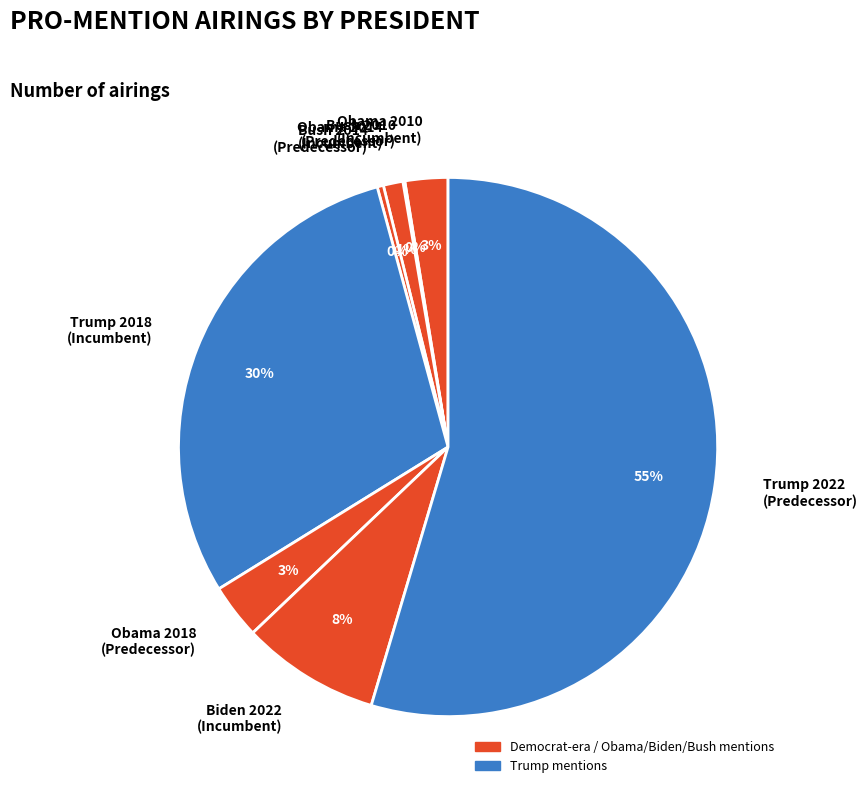

Which category has the biggest portion of the pie?

Trump 2022 (Predecessor)